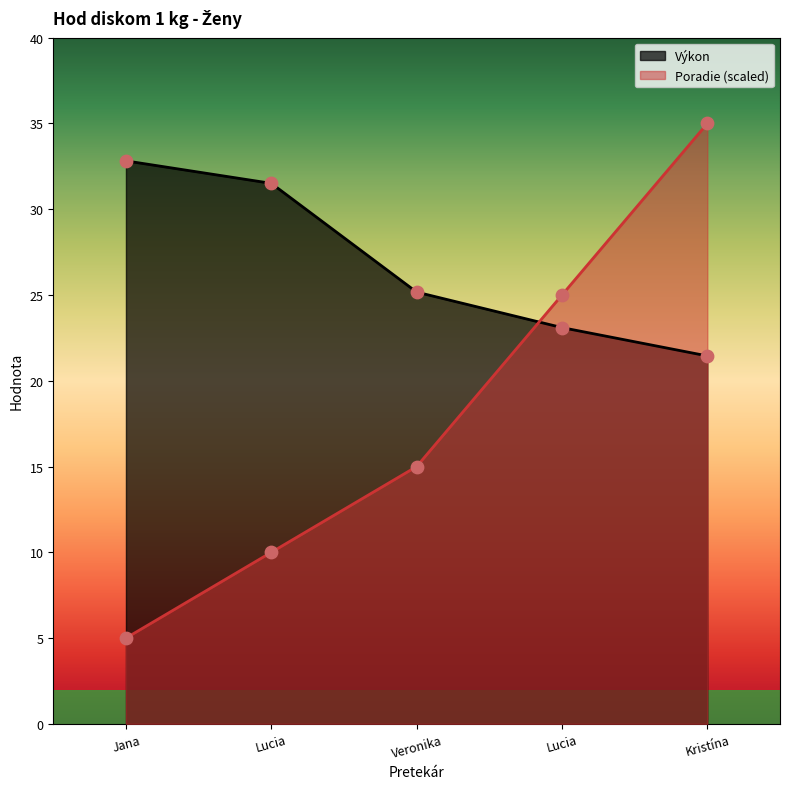

Which series has the largest Y range (max minus min)?

Poradie